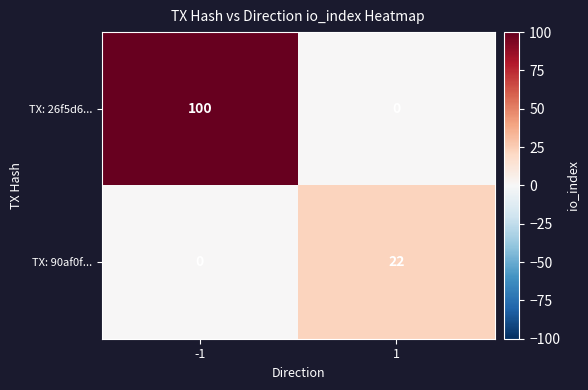

Which series has the largest total across all categories?

TX: 26f5d6...